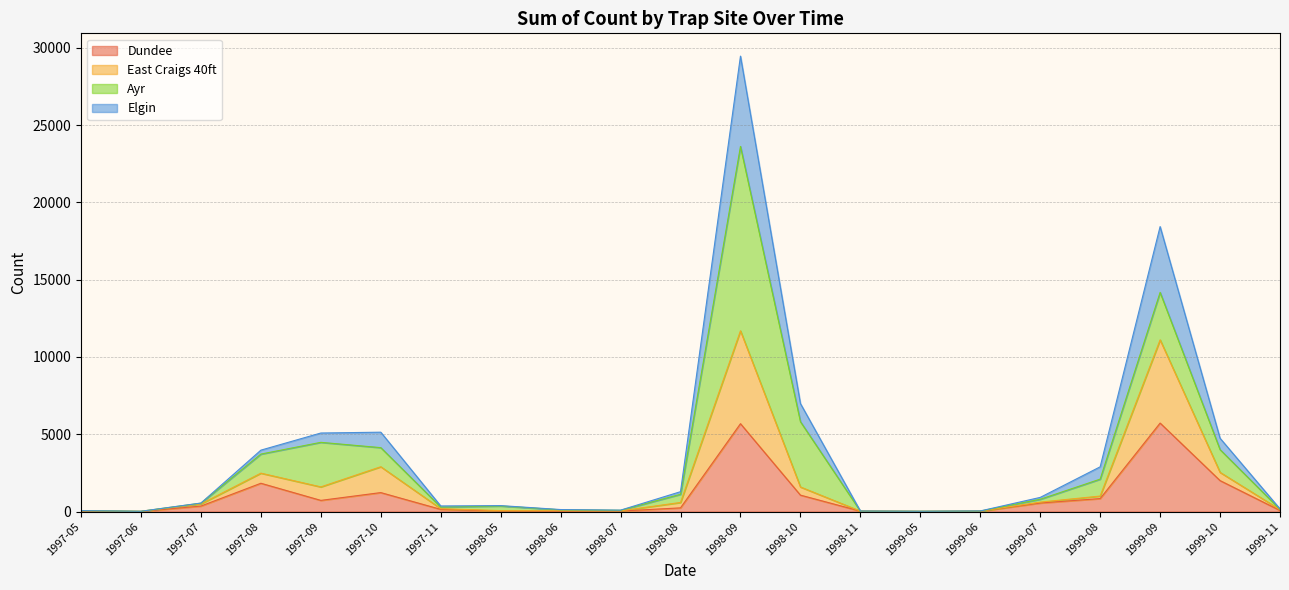

At which category is the sum across all series the highest?

1998-09